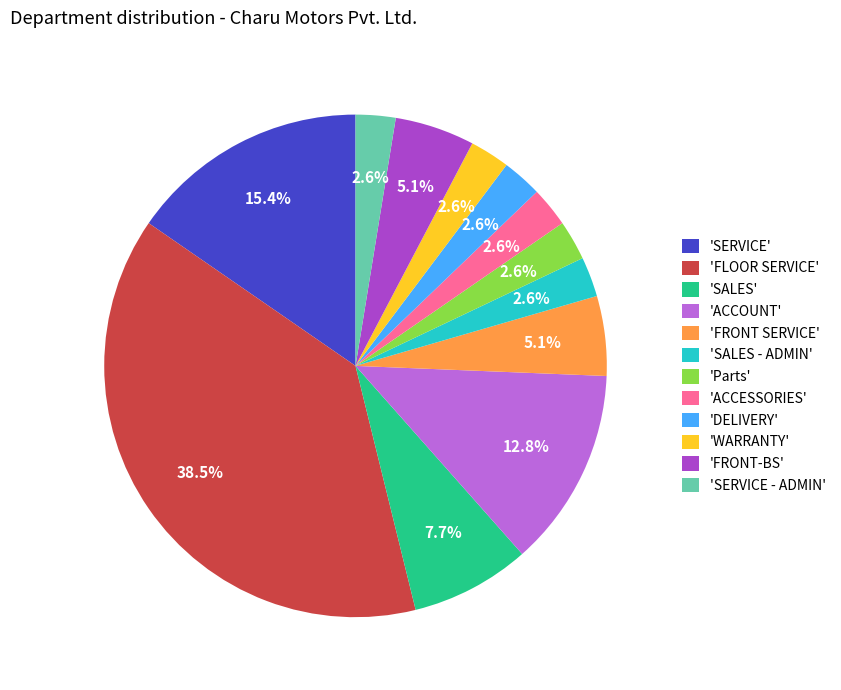

Approximately how many times larger is the value at 'SERVICE' compared to 'FRONT SERVICE'?

3.0